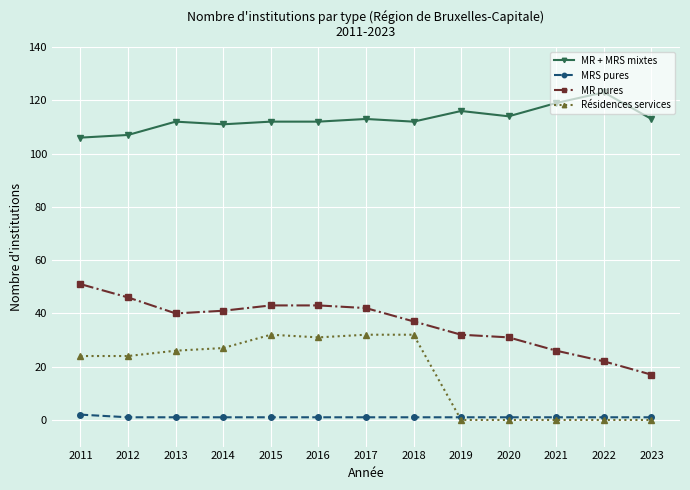

Is the value of MR pures at 2022 greater than the value of MR + MRS mixtes at 2013?

No